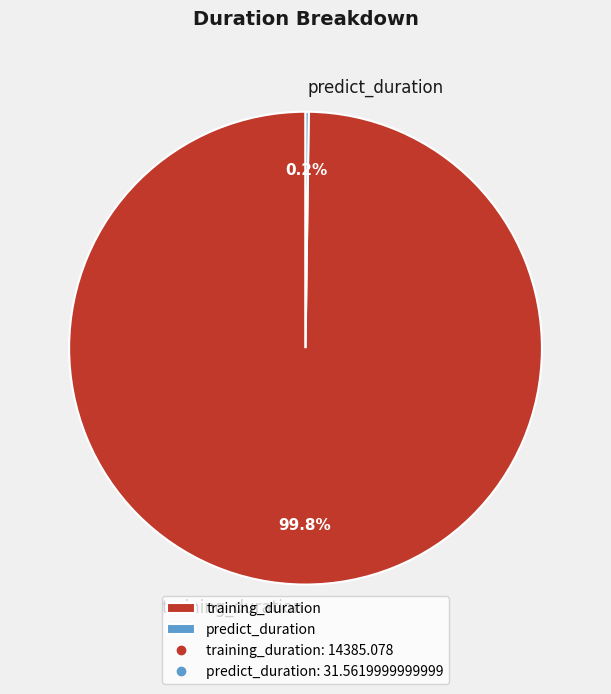

Does any single category account for the majority?

Yes